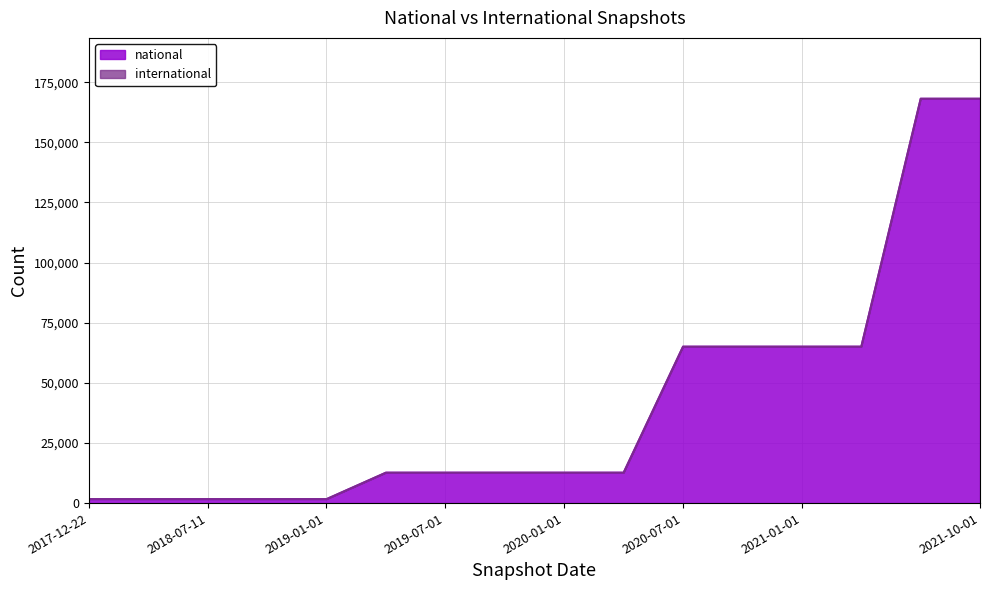

Does the chart display data point markers on the line(s)?

No